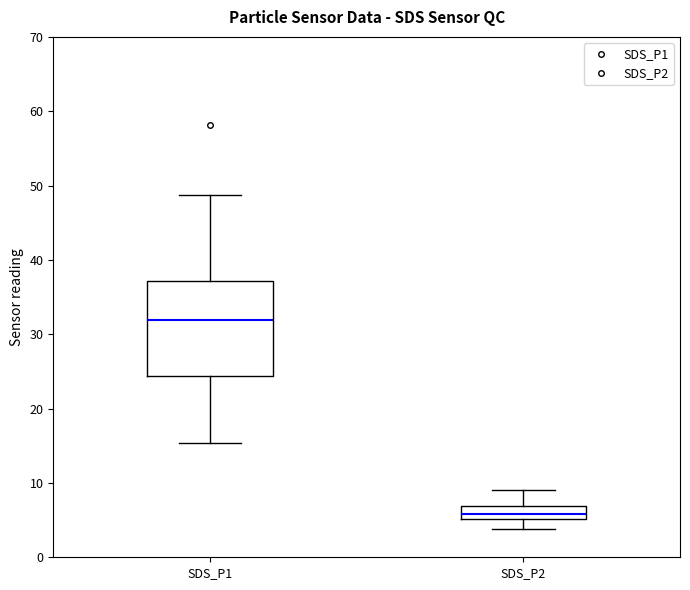

Which box is the tallest, from its lower edge to its upper edge?

SDS_P1